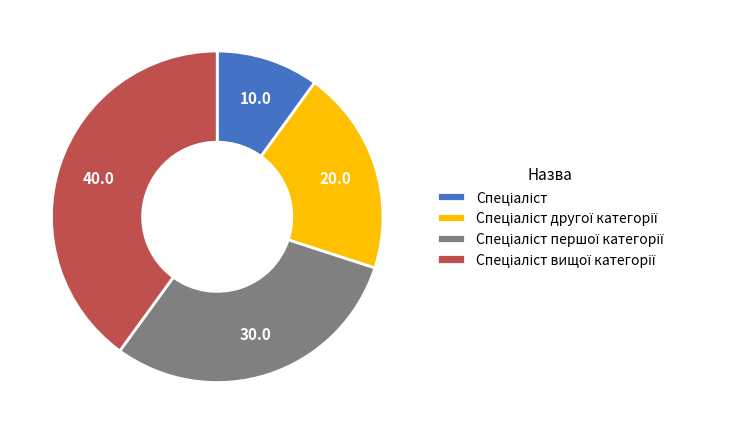

Is there any slice that represents more than half of the pie?

No